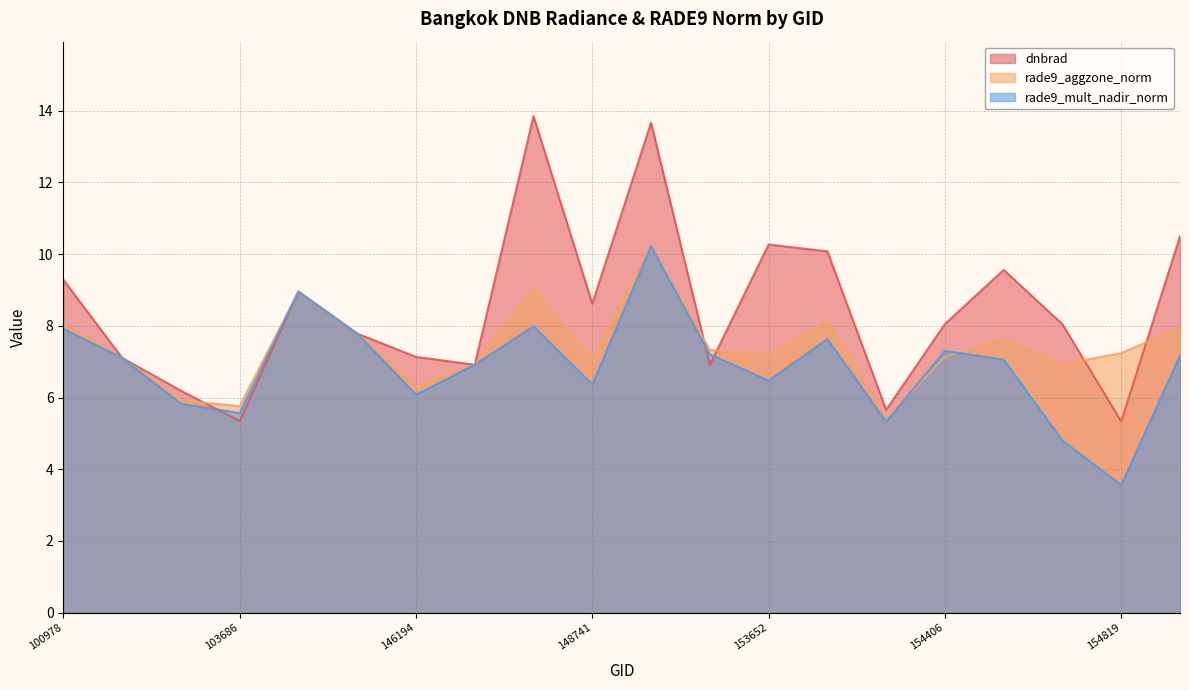

After their last crossing, which series has the higher values: rade9_aggzone_norm or rade9_mult_nadir_norm?

rade9_aggzone_norm